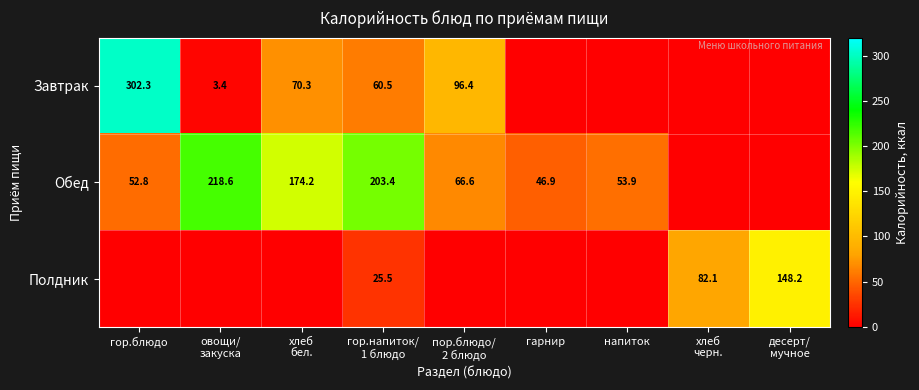

True or false: Обед has a value of 348.1 at овощи/ закуска.

False